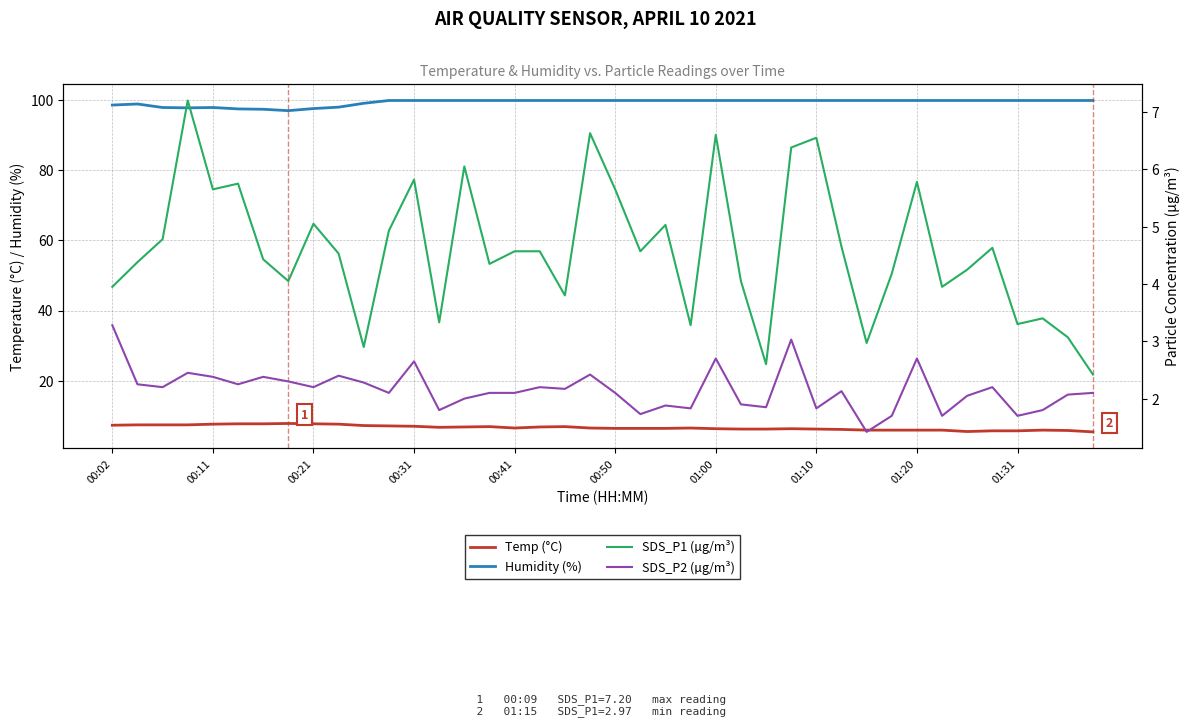

How many values in the Temp (°C) series exceed 6?

30